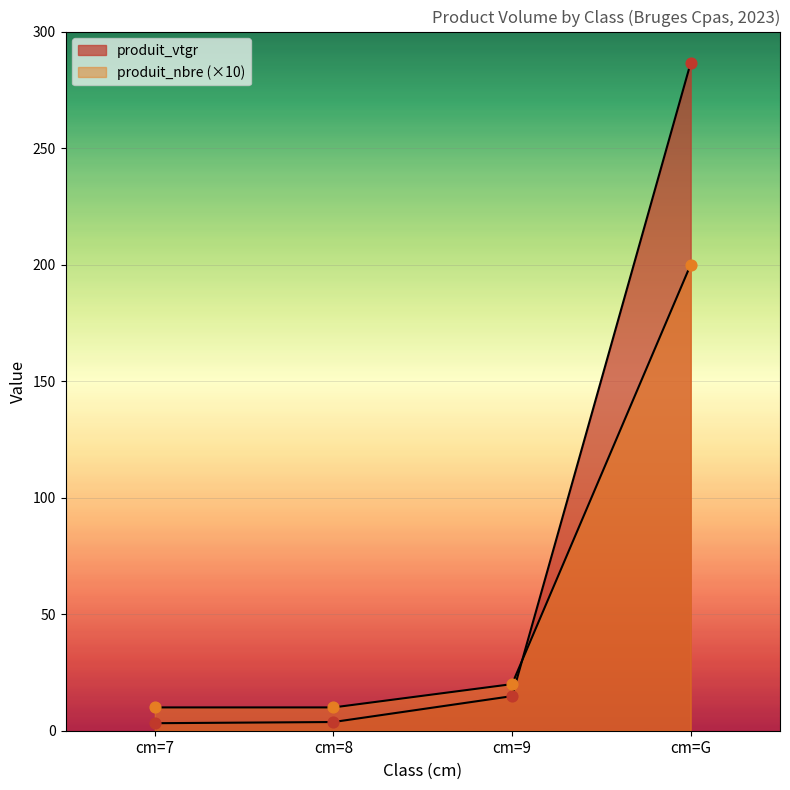

Is the value of produit_vtgr at cm=8 greater than the value of produit_nbre at cm=9?

No